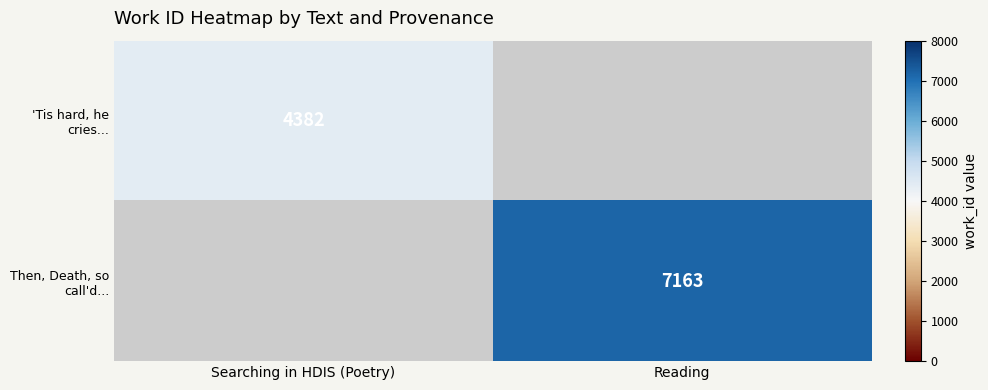

Is it true that 'Tis hard, he cries... equals 4382 at Searching in HDIS (Poetry)?

True